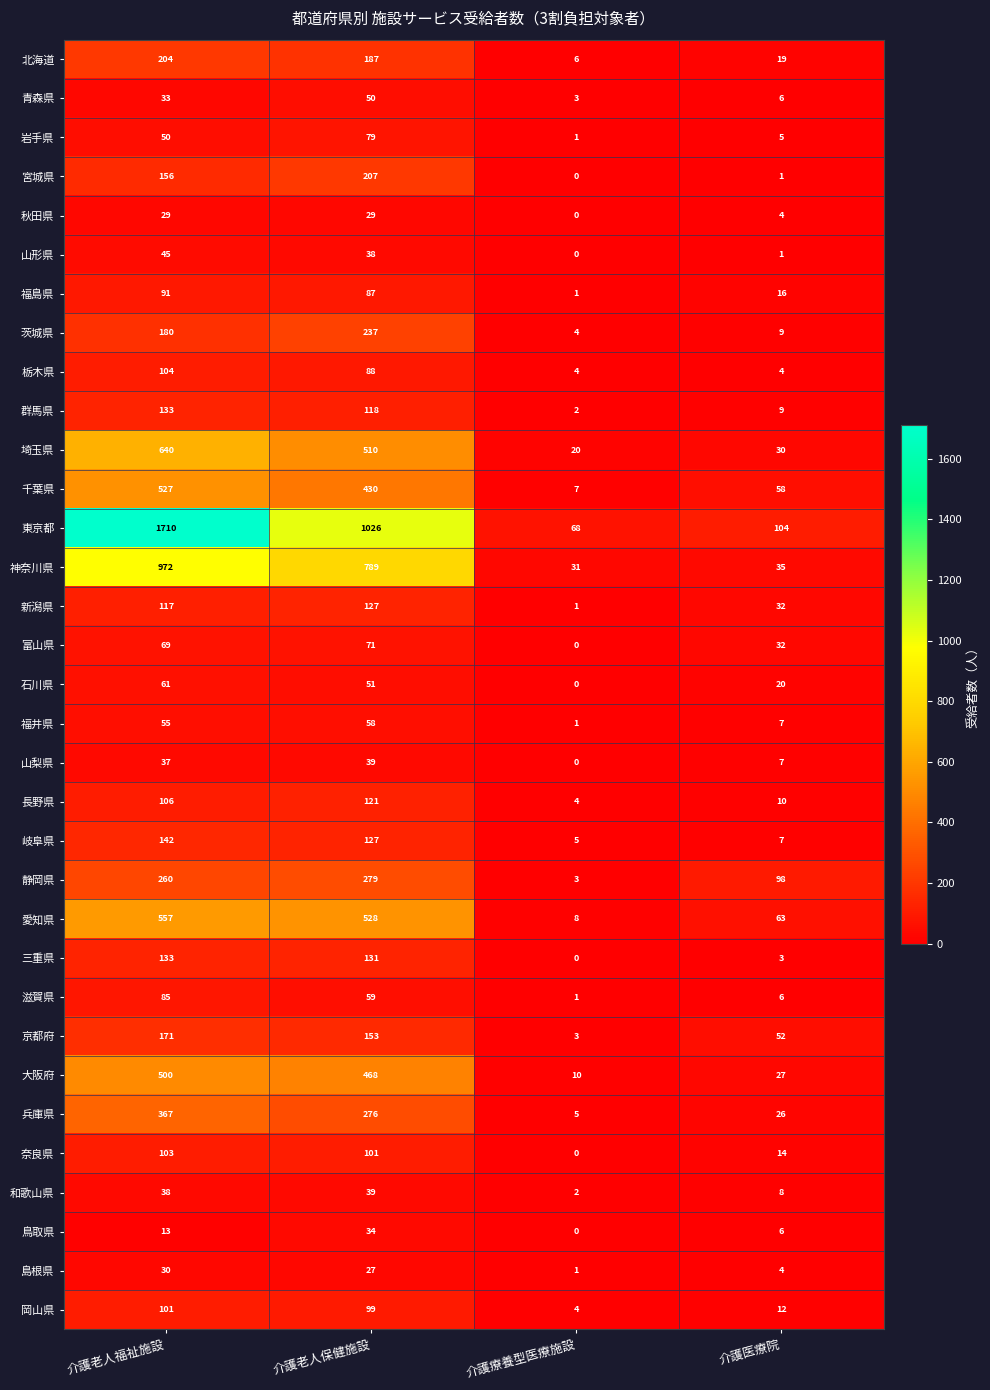

The value of 富山県 at 介護老人保健施設 is 44. True or false?

False